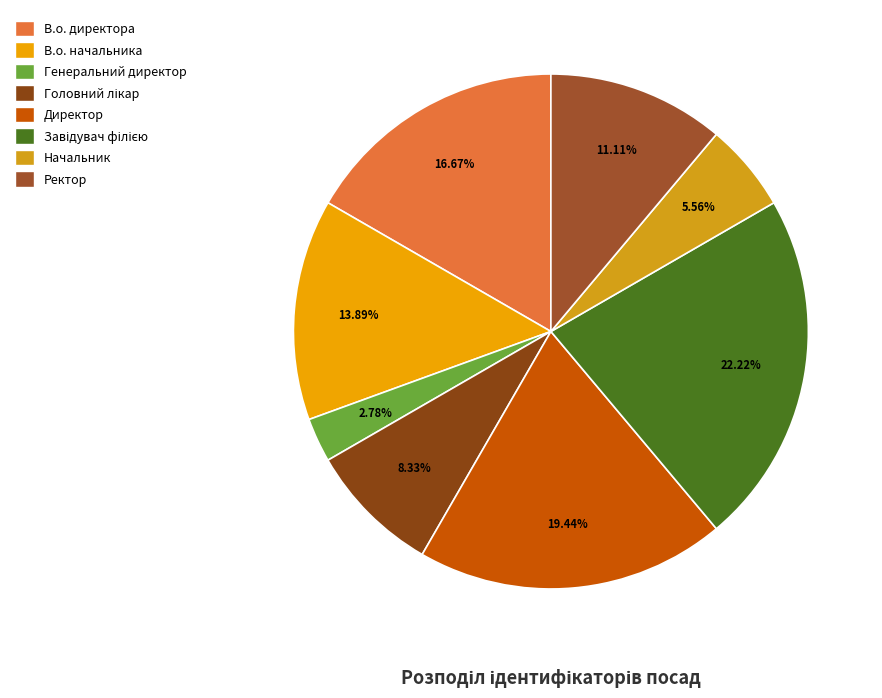

What is the change in value from В.о. начальника to Начальник?

-3